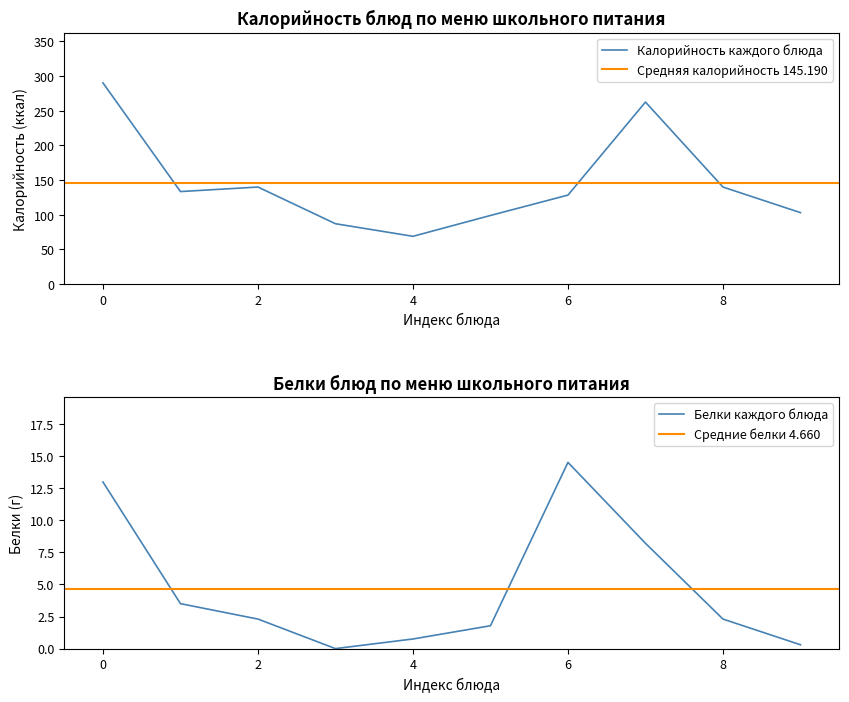

What is the maximum value shown in the chart?

290.1